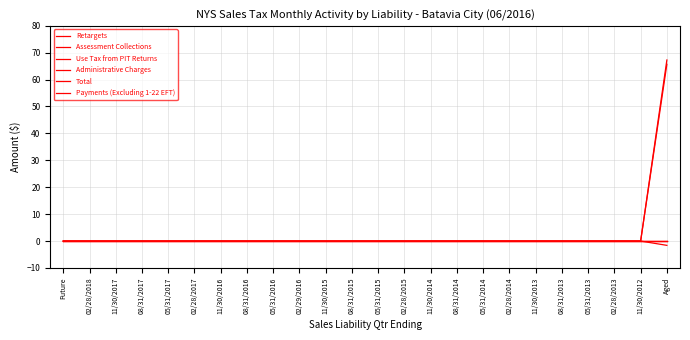

What is the label of the 17th point from the right?

08/31/2016